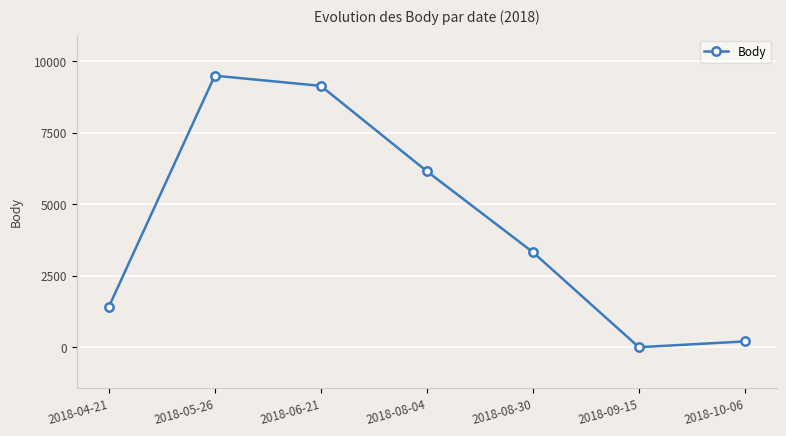

True or false: the data shows 0 at 2018-09-15.

True